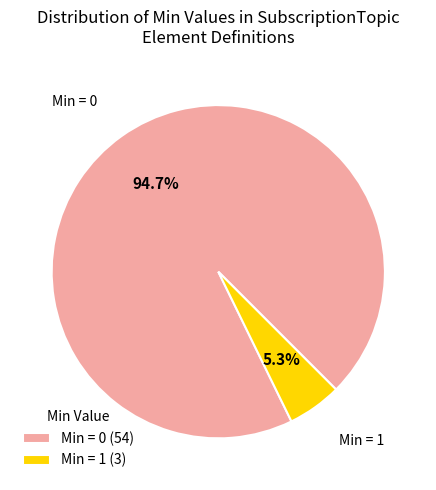

Combined, what portion of the pie is Min = 0 and Min = 1?

100.0%